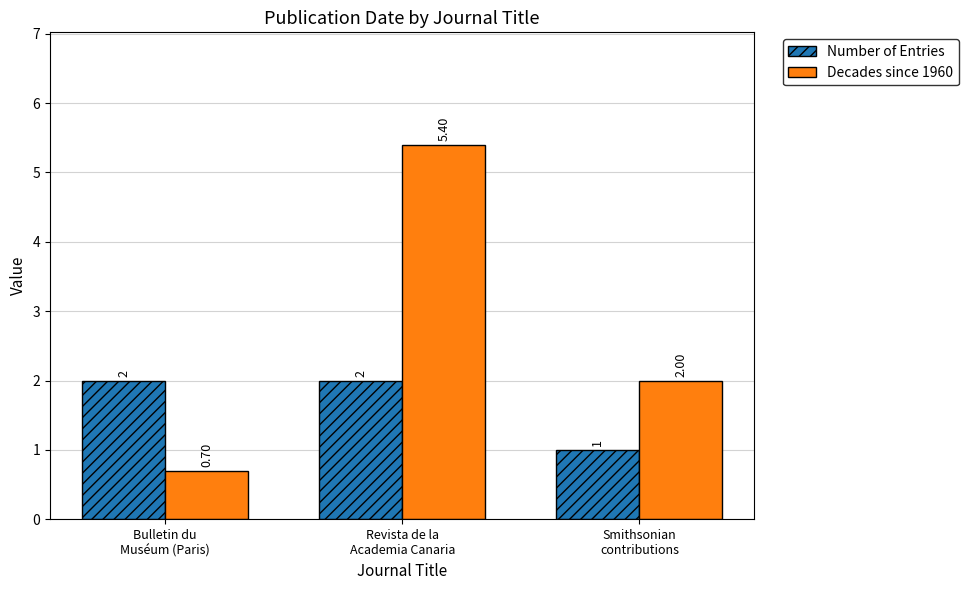

Where is Number of Entries nearest to the value 1?

Smithsonian
contributions